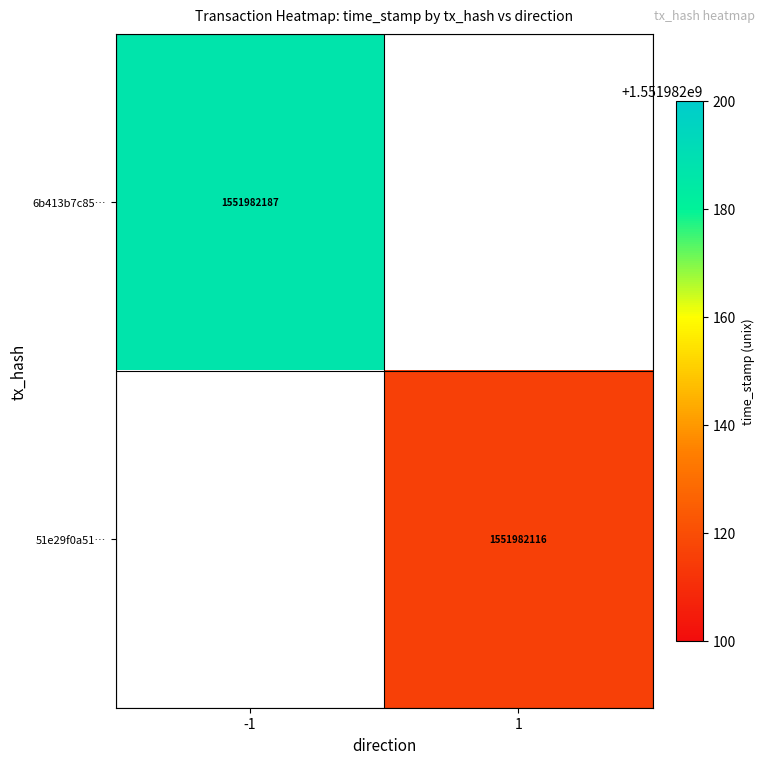

Reading left to right, what are all the values shown in this chart?

6b413b7c852b8323989a1e63aabed2ead9f217c: -1=1551982187	1=0
51e29f0a519a0572eca5ea940f6cc9ee922c508: -1=0	1=1551982116